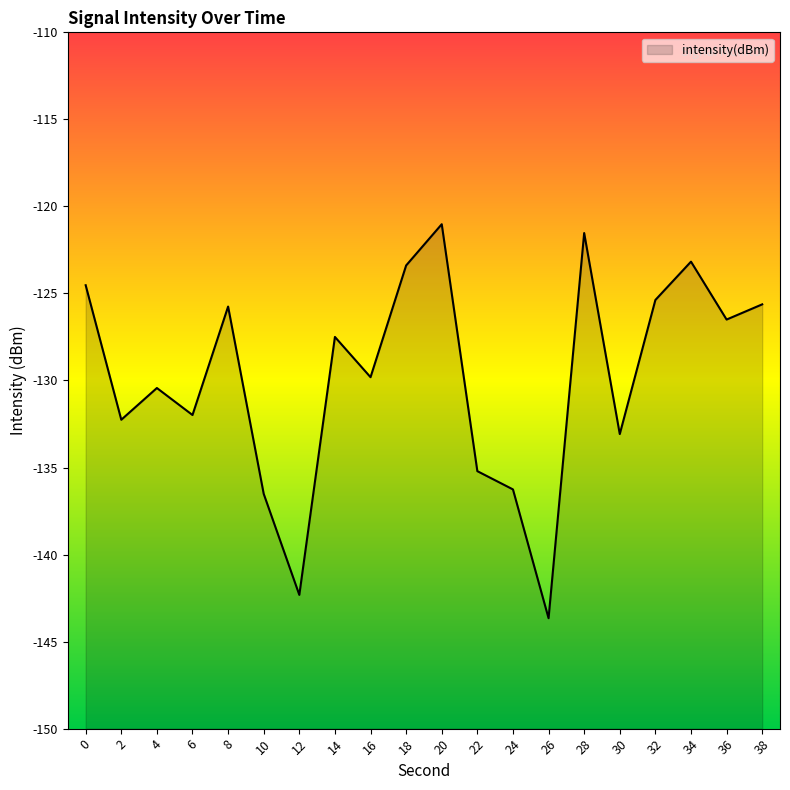

Rank the categories by value from highest to lowest.

20, 28, 34, 18, 0, 32, 38, 8, 36, 14, 16, 4, 6, 2, 30, 22, 24, 10, 12, 26